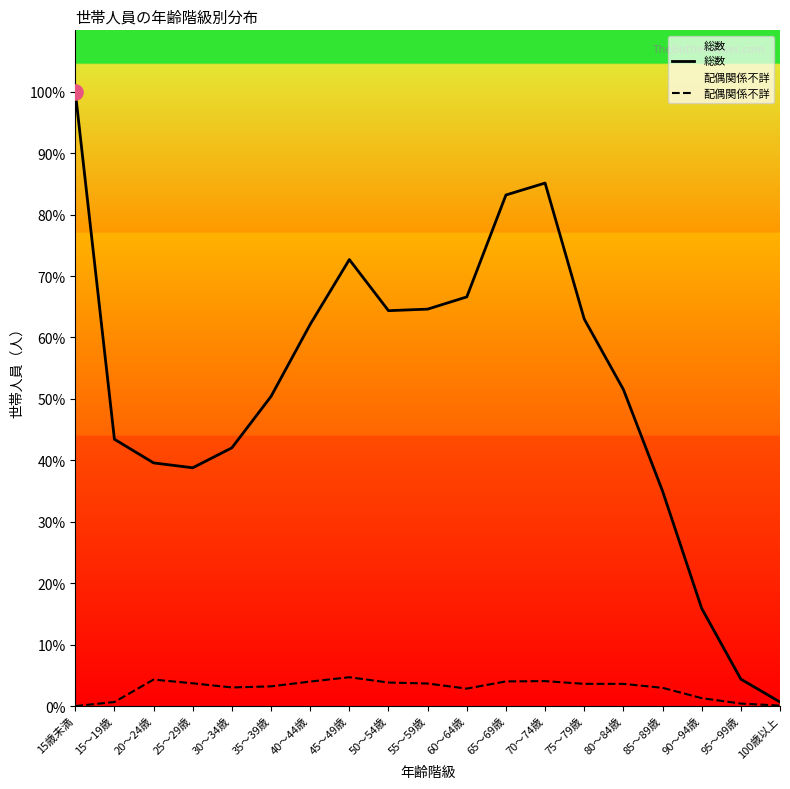

At which category is the sum across all series the highest?

15歳未満